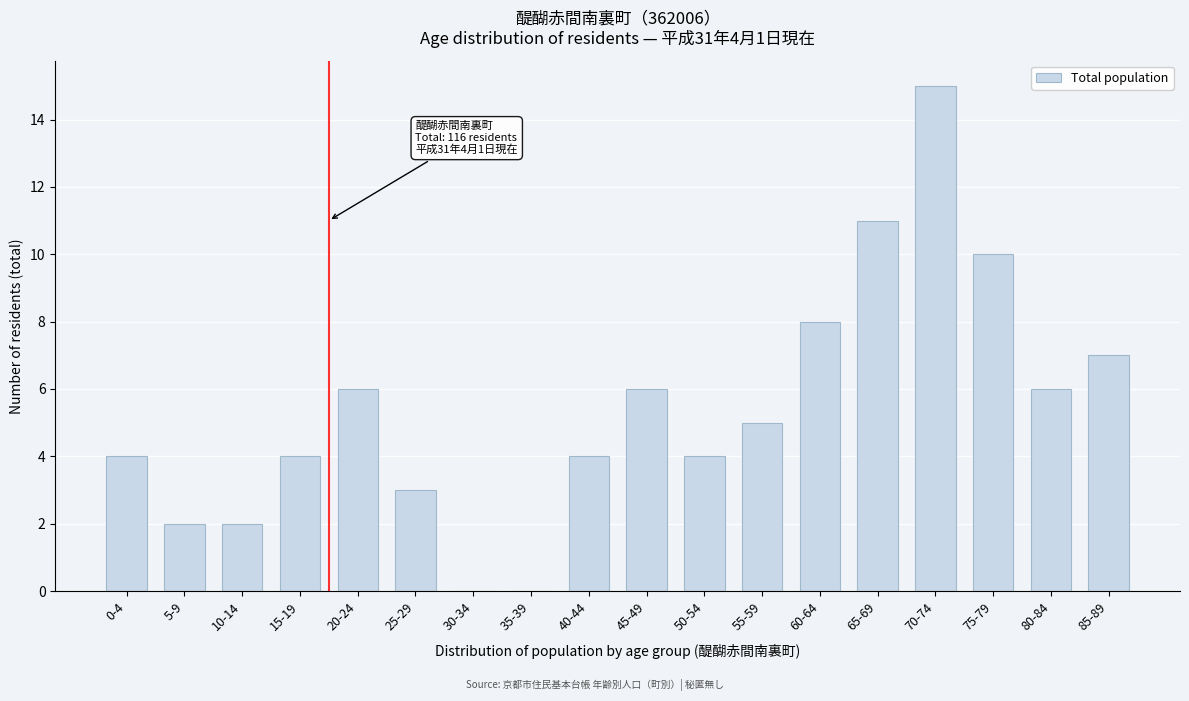

Reading left to right, transcribe all the data shown in this chart.

0-4=4	5-9=2	10-14=2	15-19=4	20-24=6	25-29=3	30-34=0	35-39=0	40-44=4	45-49=6	50-54=4	55-59=5	60-64=8	65-69=11	70-74=15	75-79=10	80-84=6	85-89=7